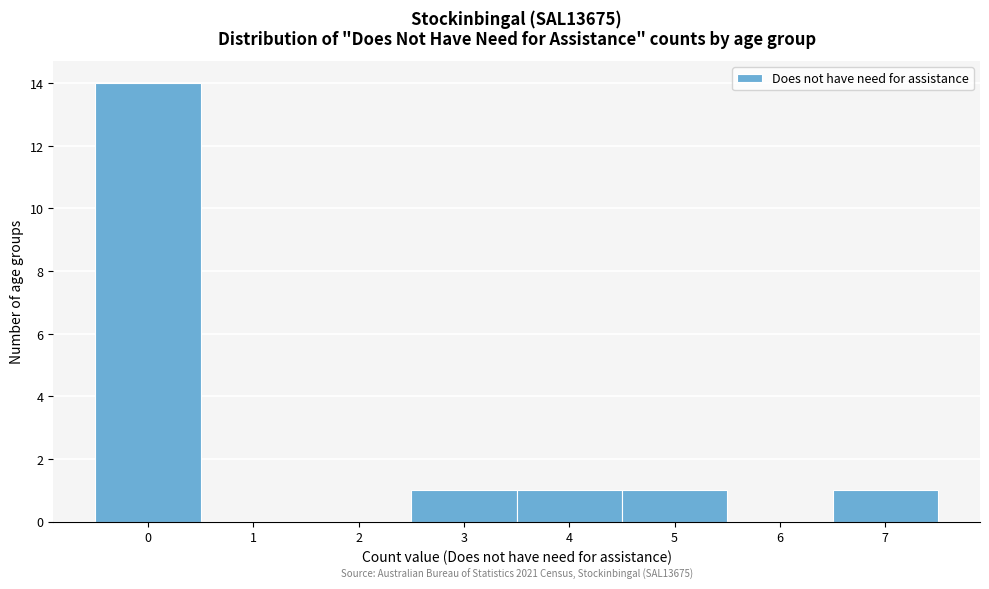

Over which range of the x-axis is the bar tallest?

-0.5 to 0.5